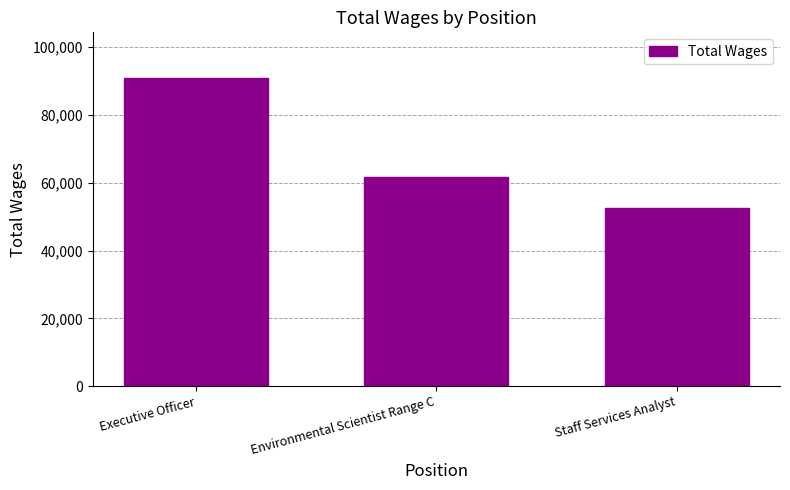

What is the maximum value shown in the chart?

90738.8